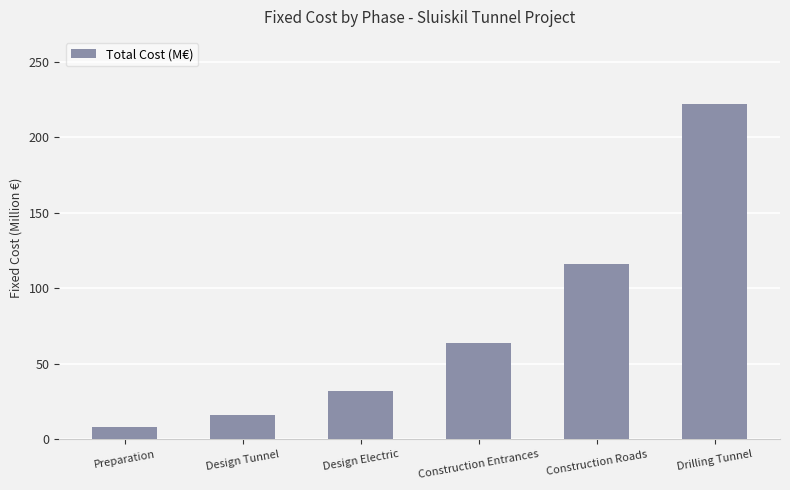

Between Design Tunnel and Drilling Tunnel, which is larger?

Drilling Tunnel